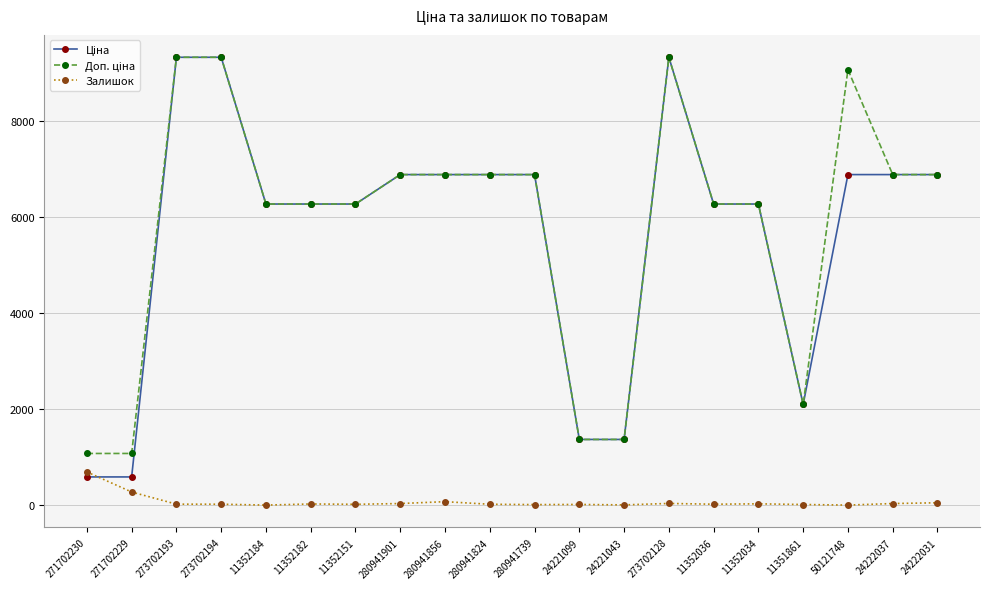

Which category has the highest value in the Залишок series?

271702230